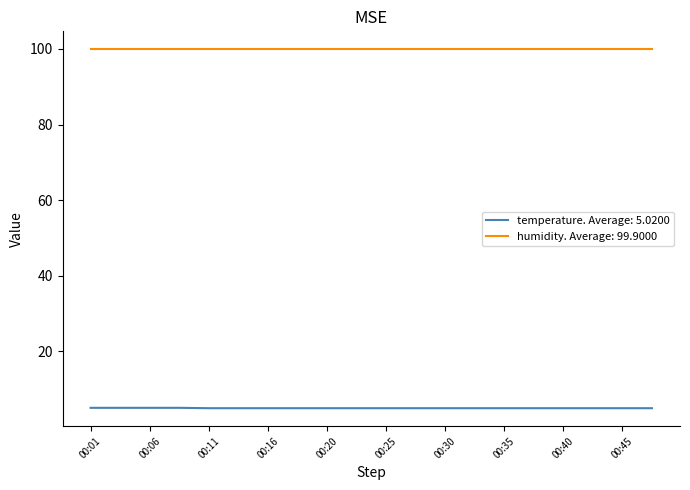

What is the maximum value for temperature. Average: 5.0200?

5.1